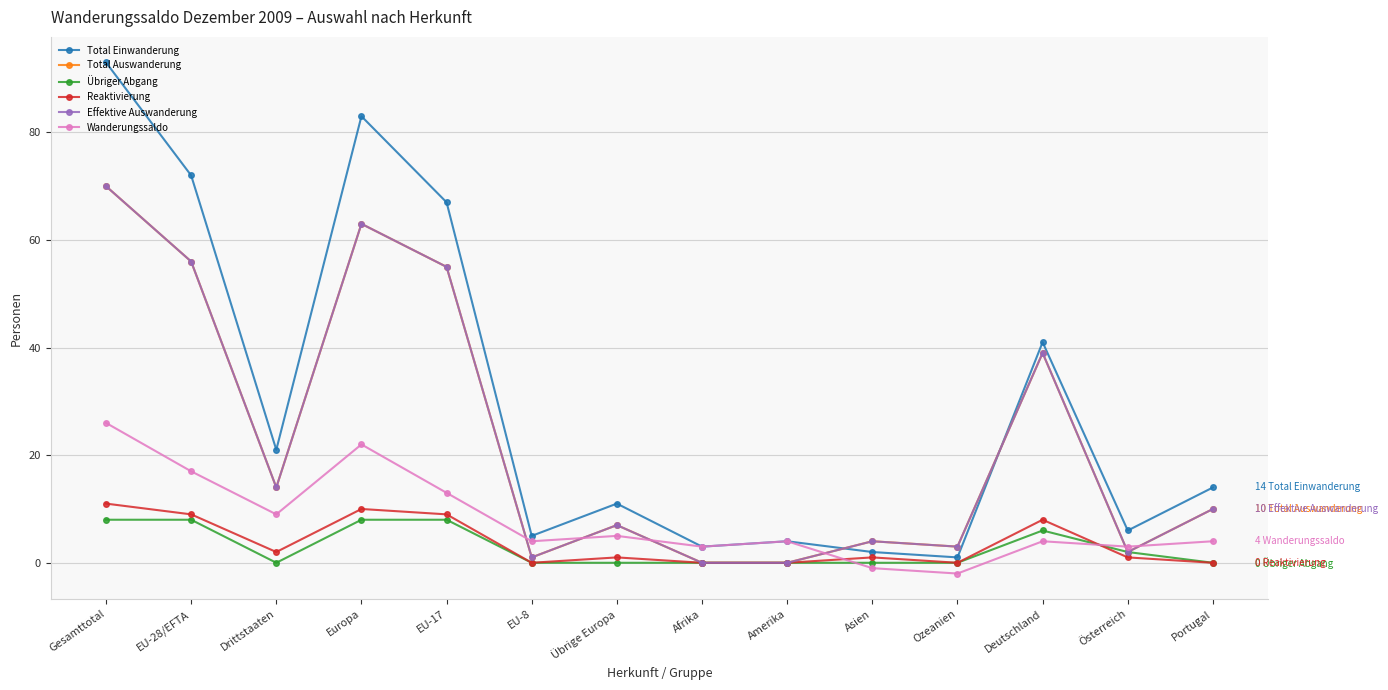

The value of Reaktivierung at Drittstaaten is 1. True or false?

False